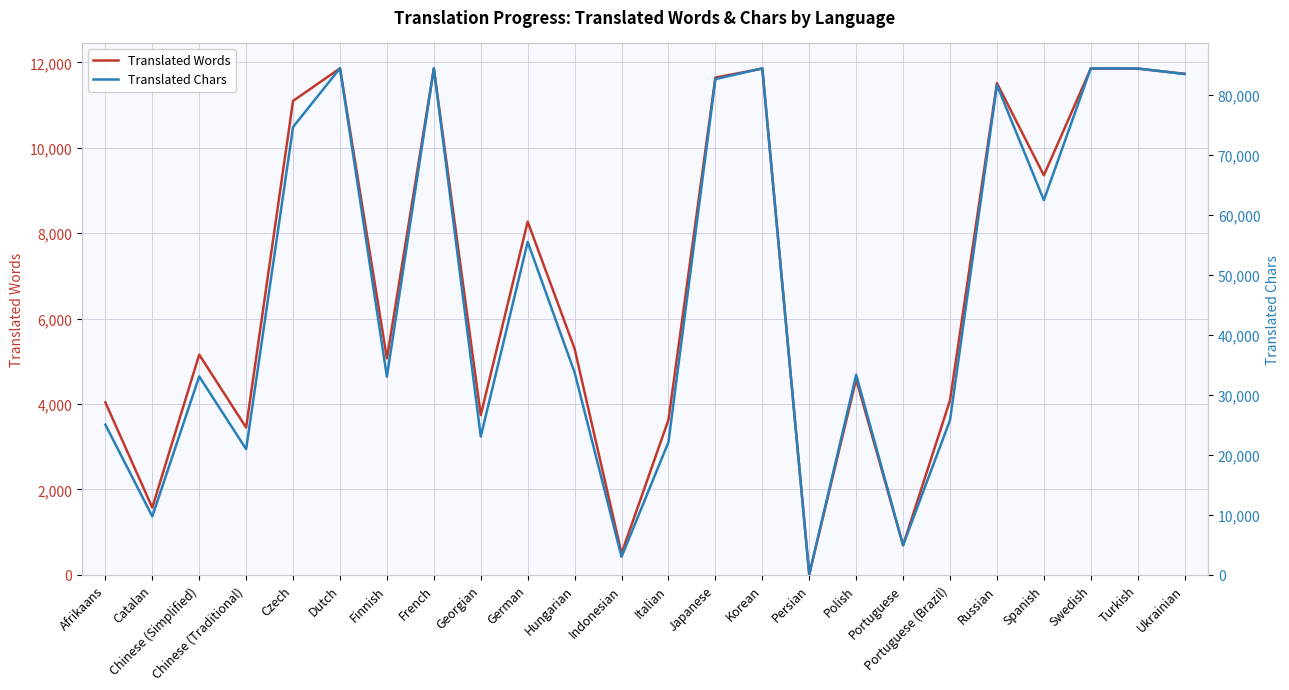

True or false: Translated Words and Translated Chars intersect in this chart.

False